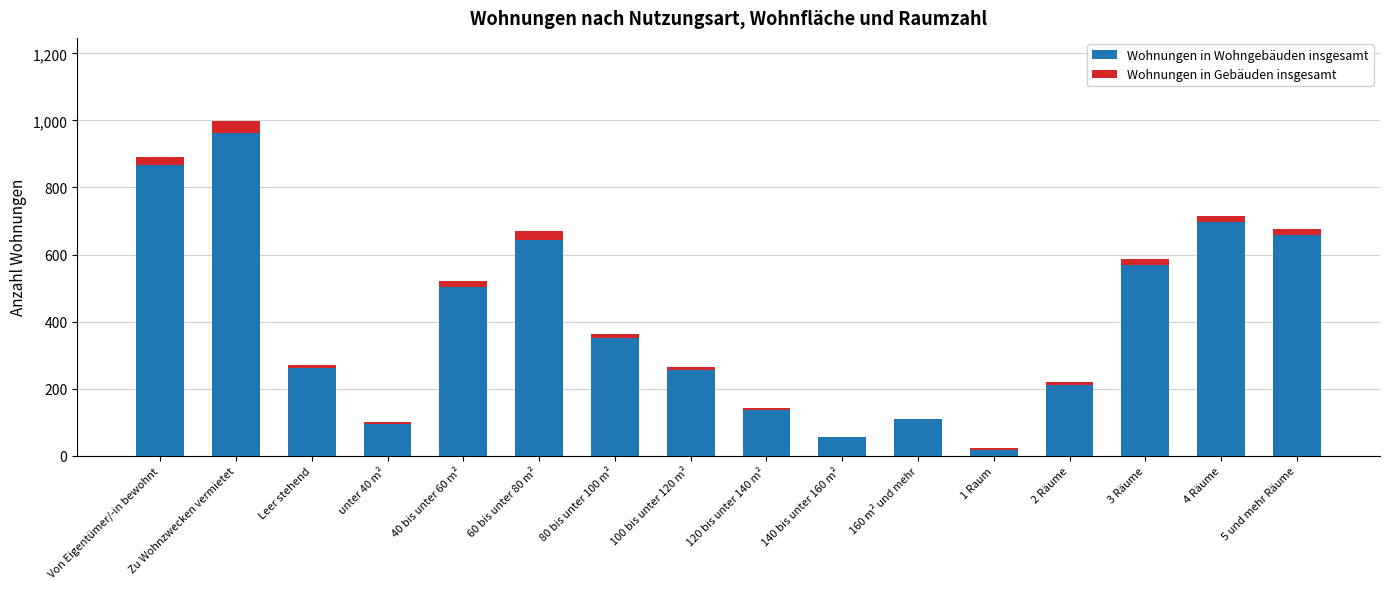

What are all the series names shown in the legend?

Wohnungen in Wohngebäuden insgesamt, Wohnungen in Gebäuden insgesamt